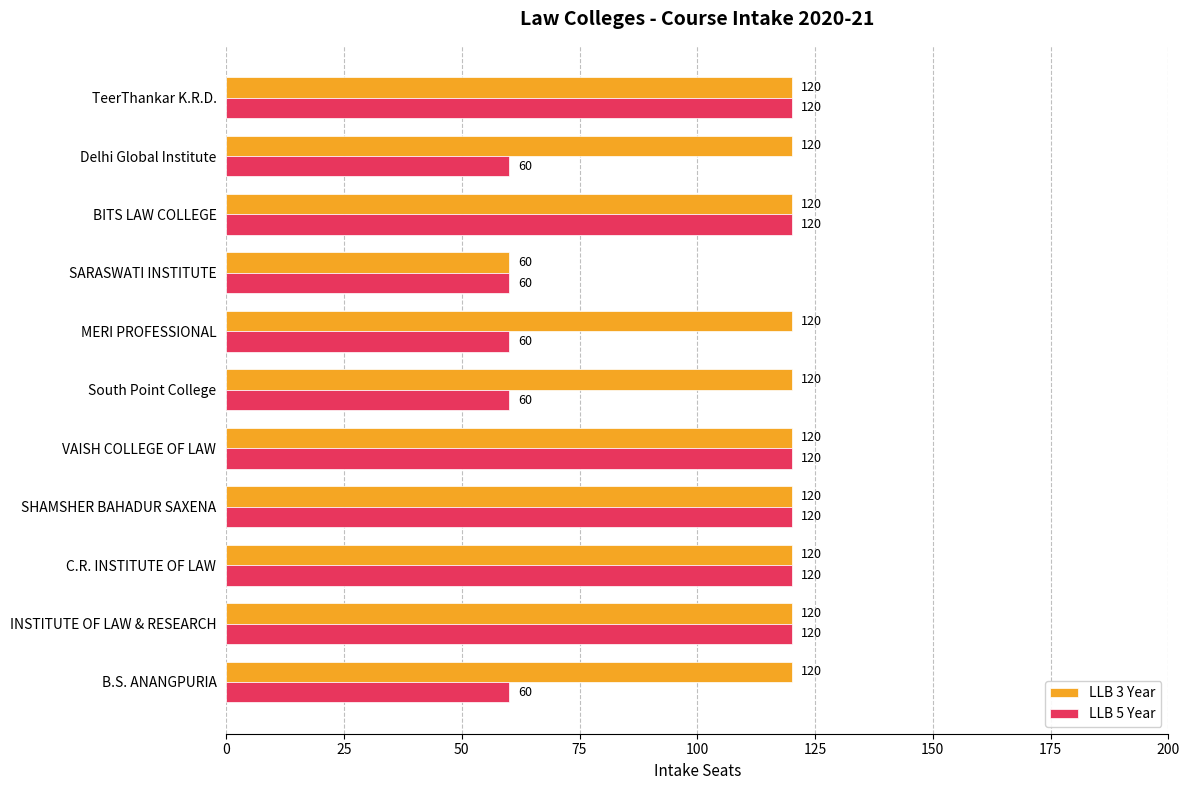

Is it true that LLB 5 Year equals 120 at BITS LAW COLLEGE?

True